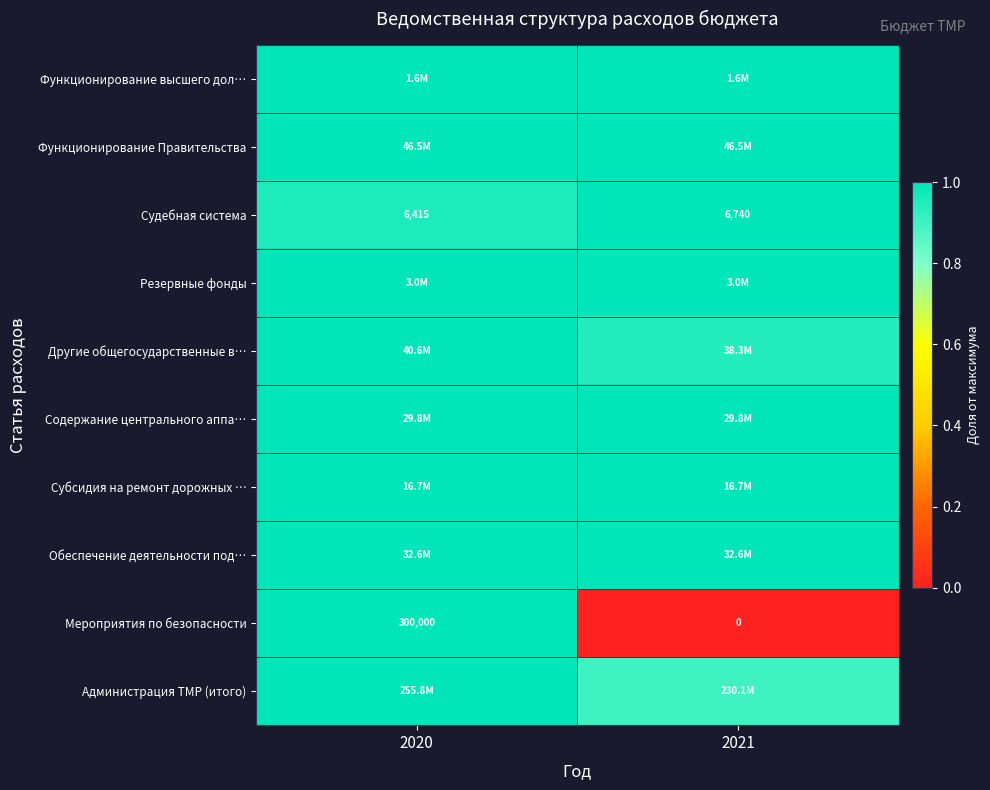

Is the value of Содержание центрального аппа… at 2021 greater than the value of Мероприятия по безопасности at 2021?

Yes